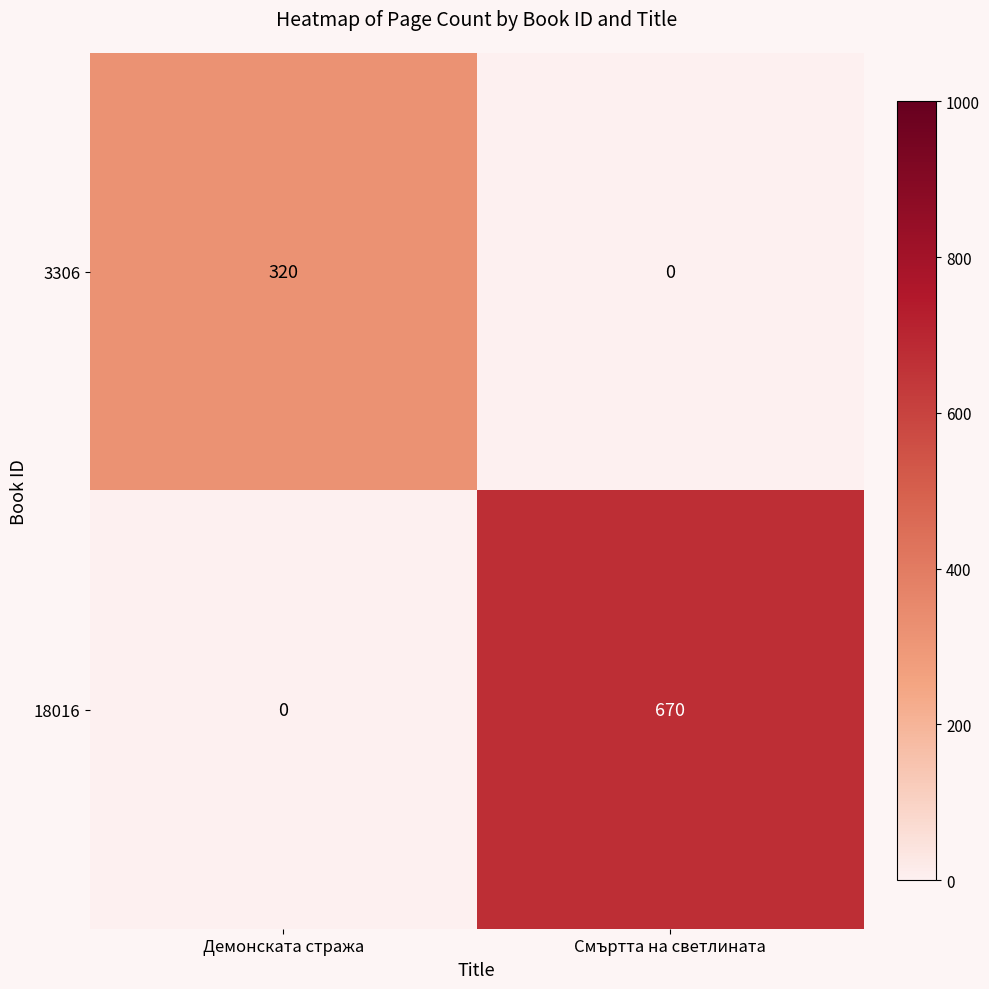

What is the average value of the 3306 series?

160